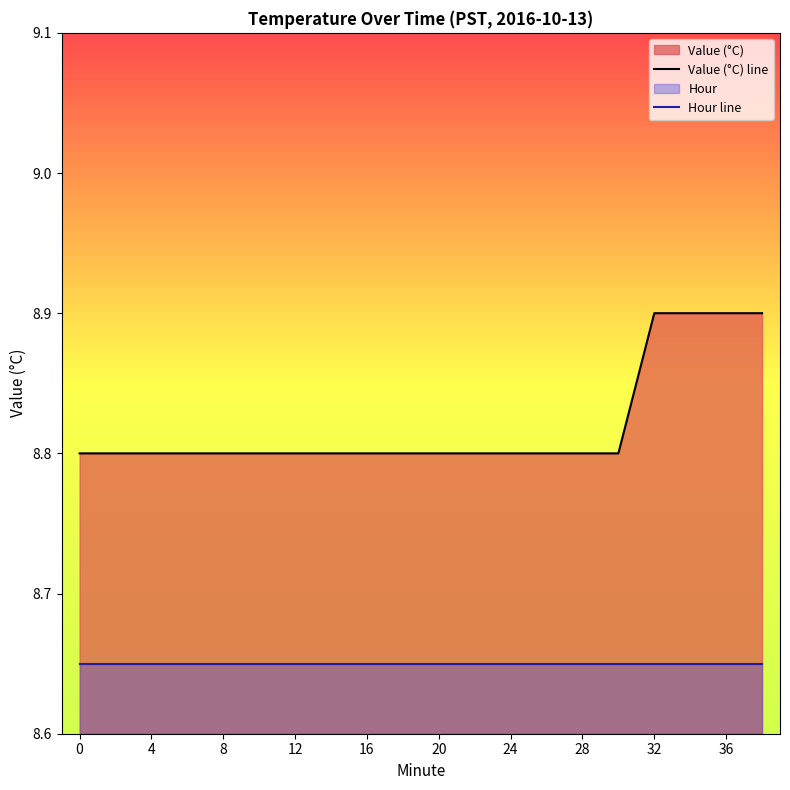

Does the chart display data point markers on the line(s)?

No